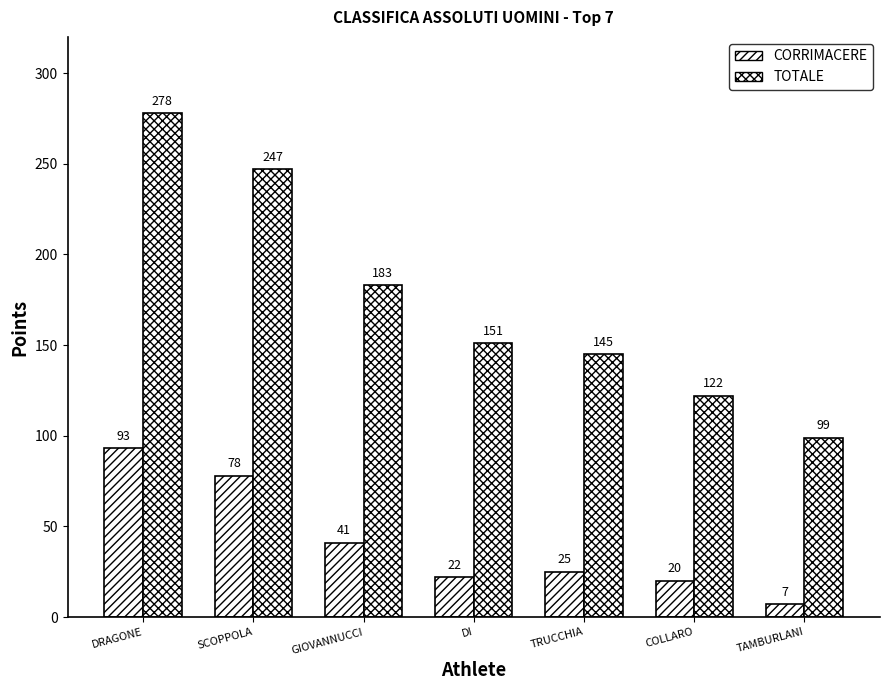

What position from the left is COLLARO?

6